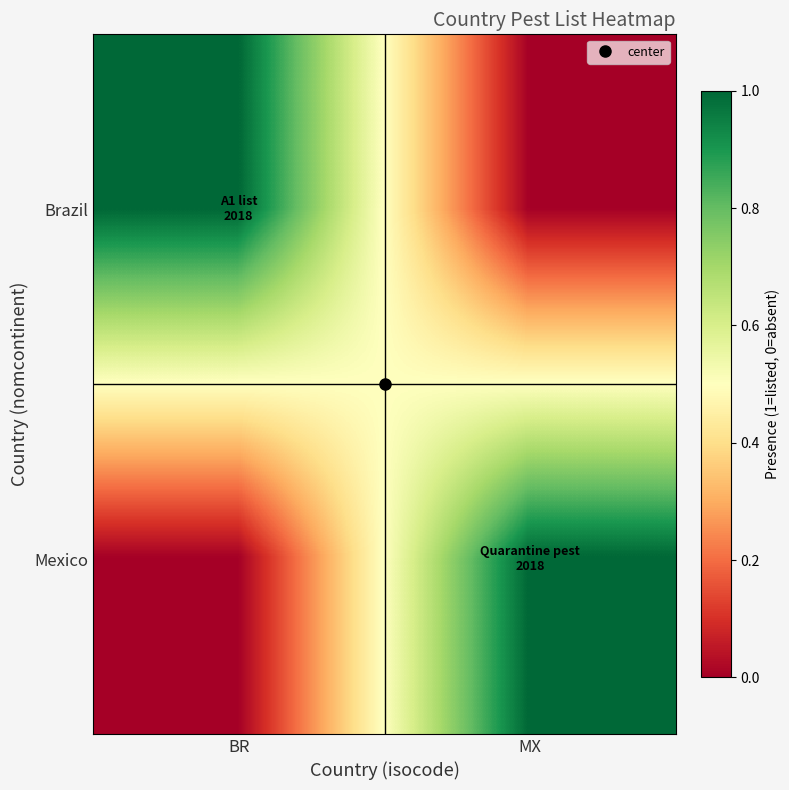

Reading left to right, list all the values displayed in this chart.

Brazil: BR=1	MX=0
Mexico: BR=0	MX=1